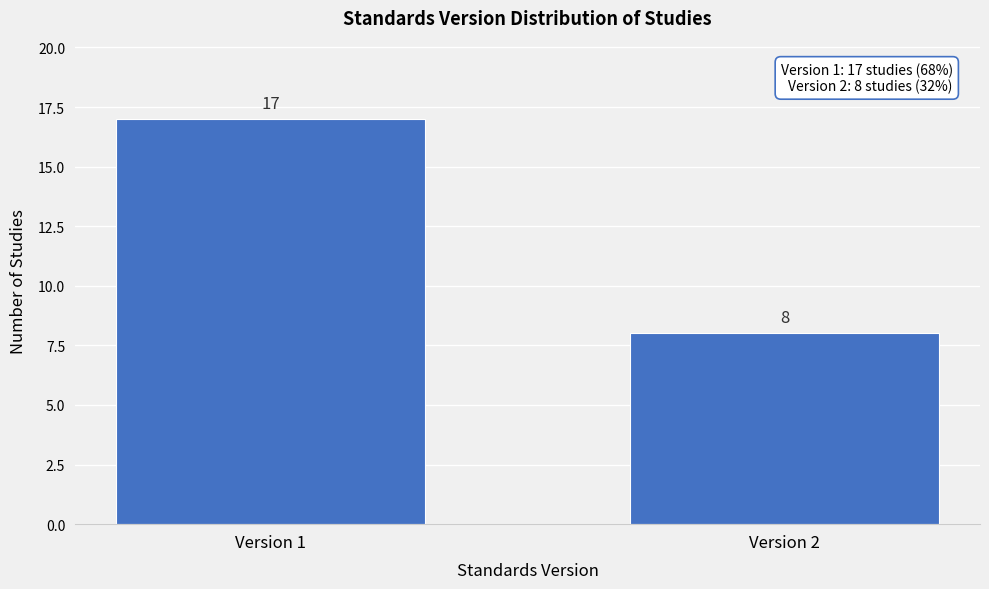

Reading left to right, list all the values displayed in this chart.

Version 1=17	Version 2=8